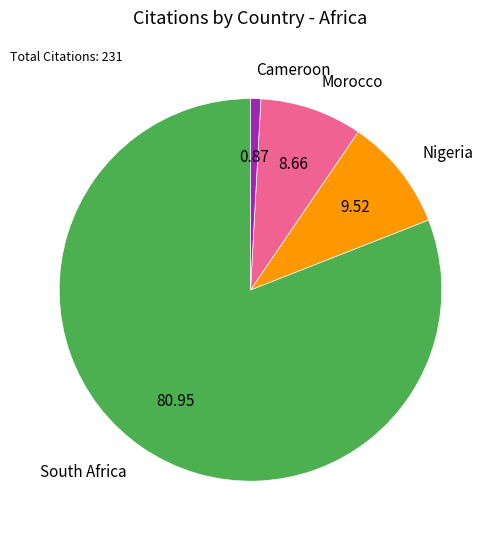

True or false: Nigeria accounts for 10% of the total.

True